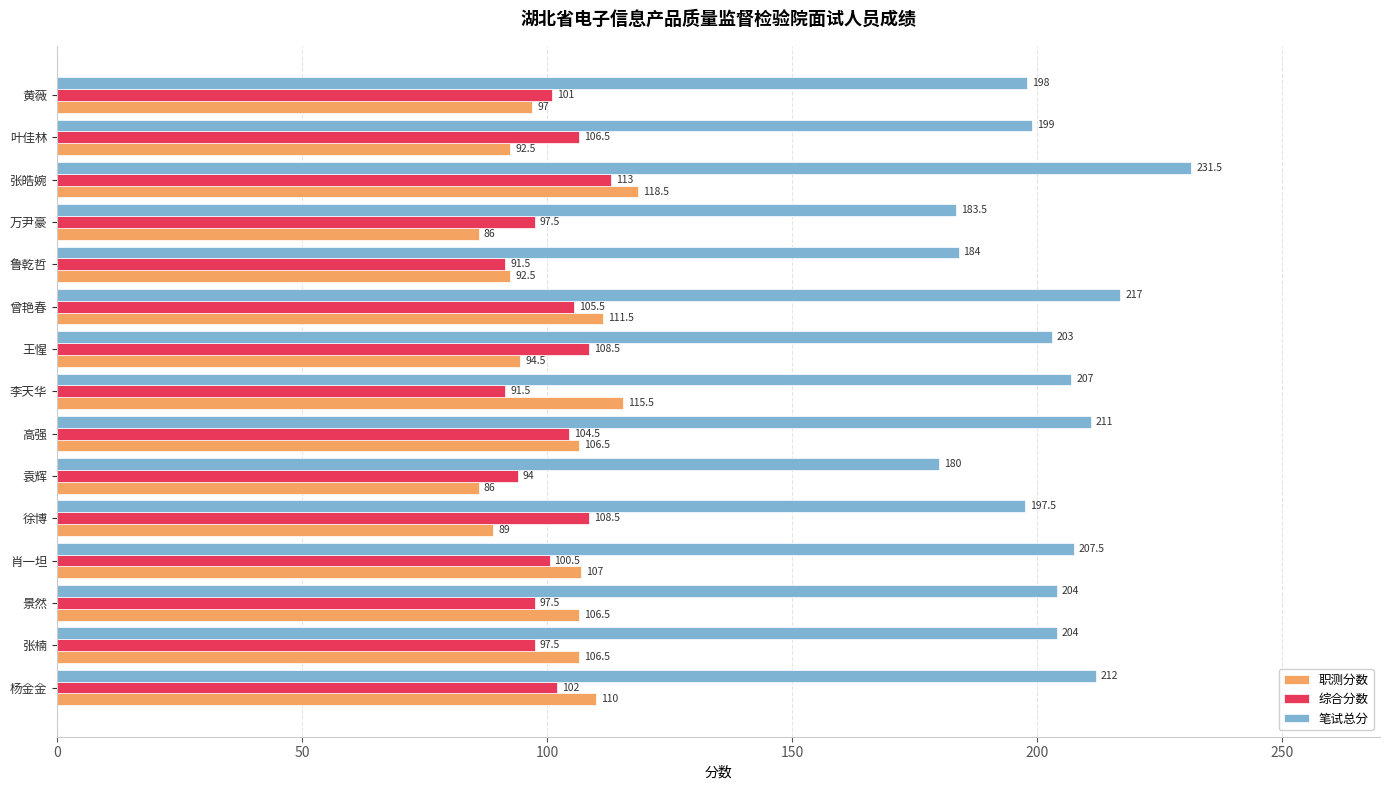

What is the difference between the maximum and second lowest values in the 笔试总分 series?

48.0